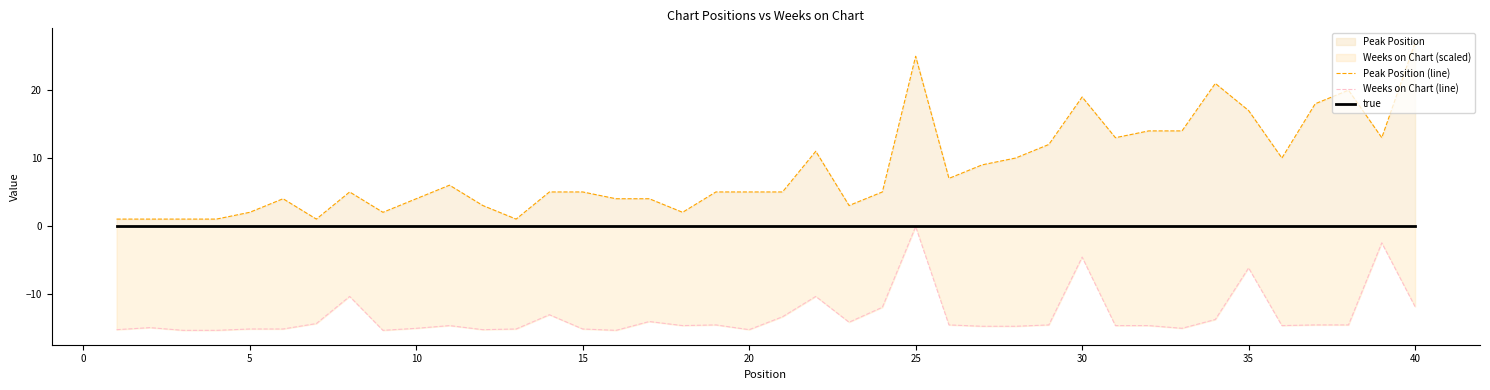

How many series are shown in this chart?

3